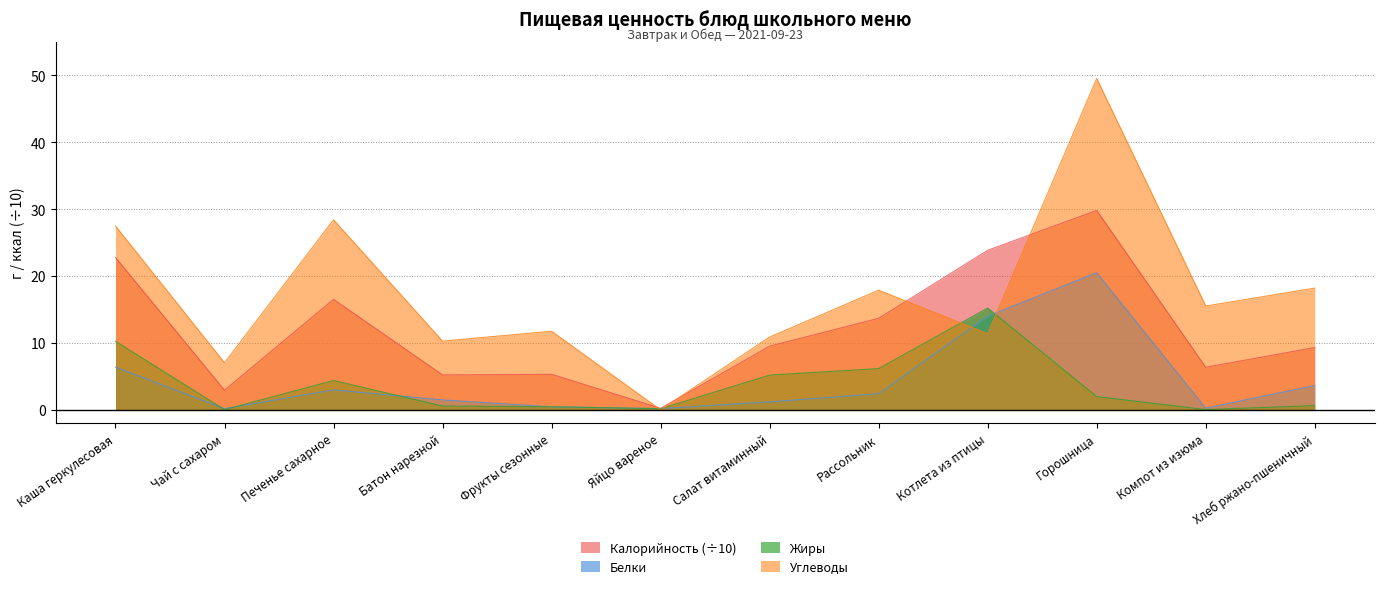

True or false: Жиры and Калорийность intersect in this chart.

False